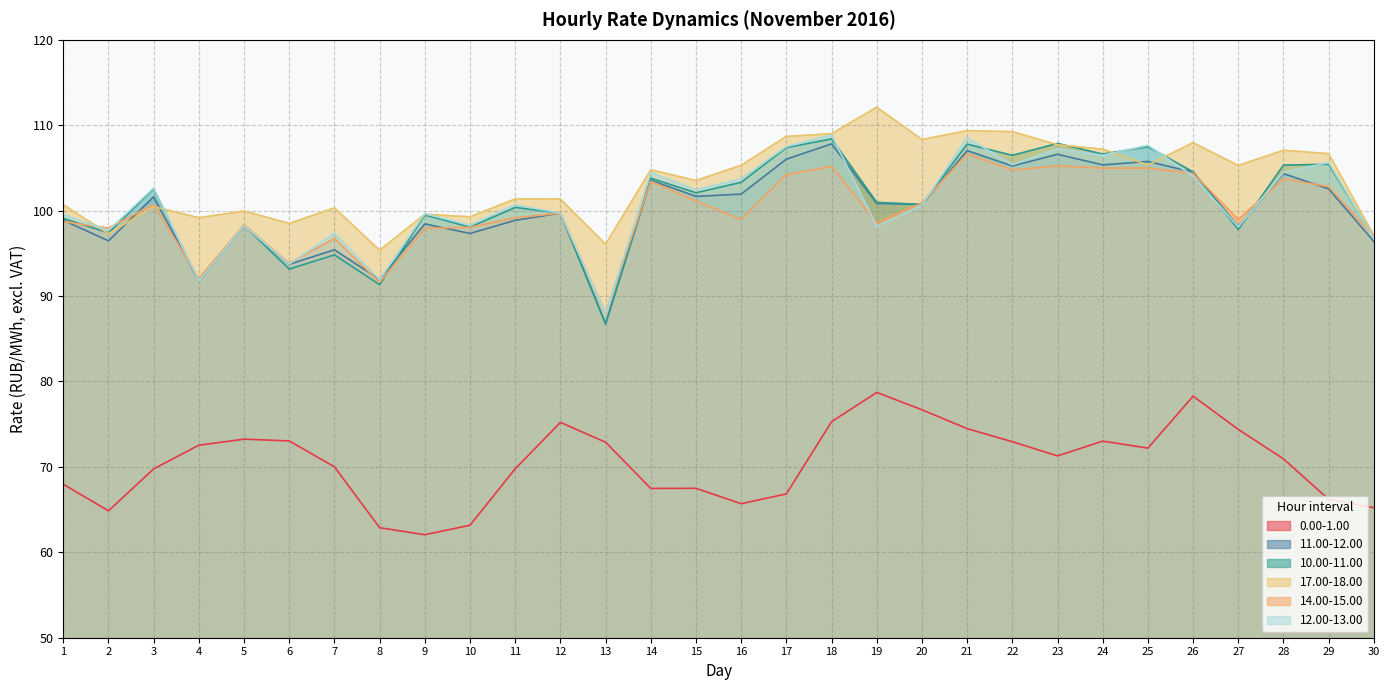

Which series has the widest spread of values?

10.00-11.00